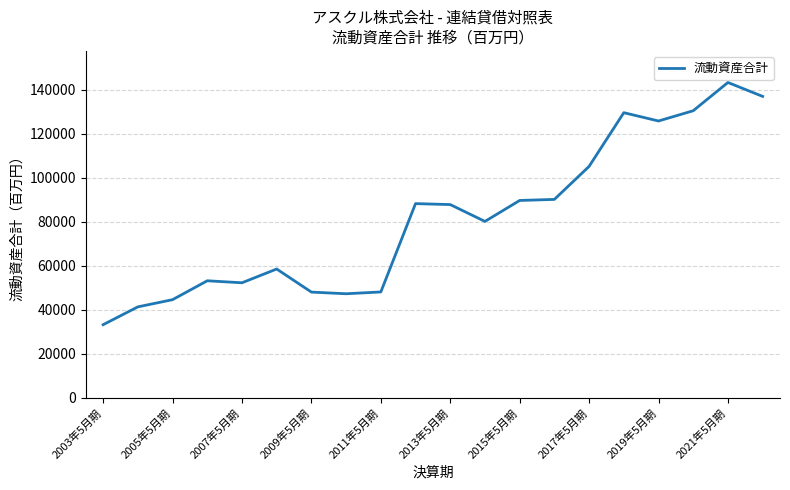

What is the difference between the maximum and minimum values?

110036